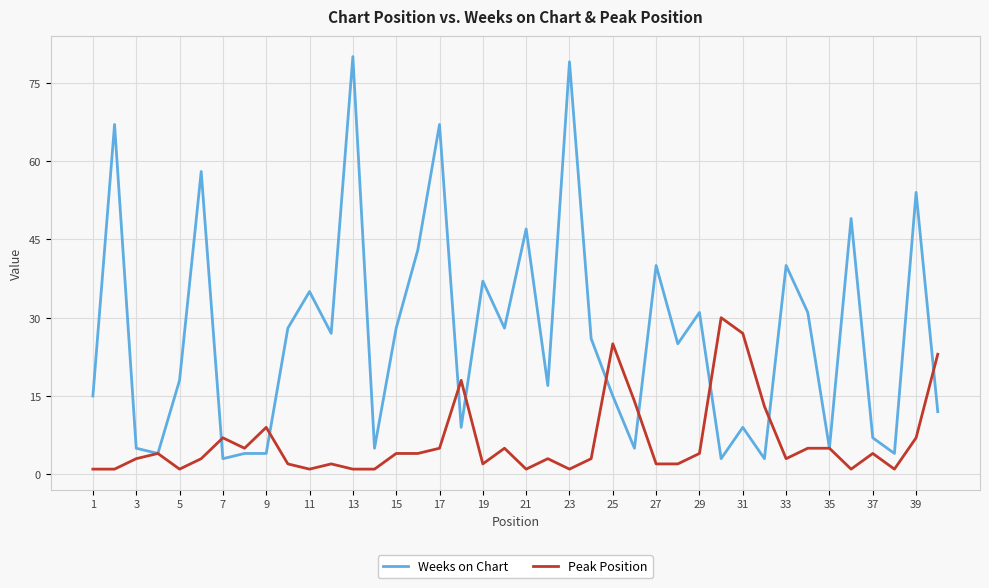

What is the minimum value shown in the chart?

1